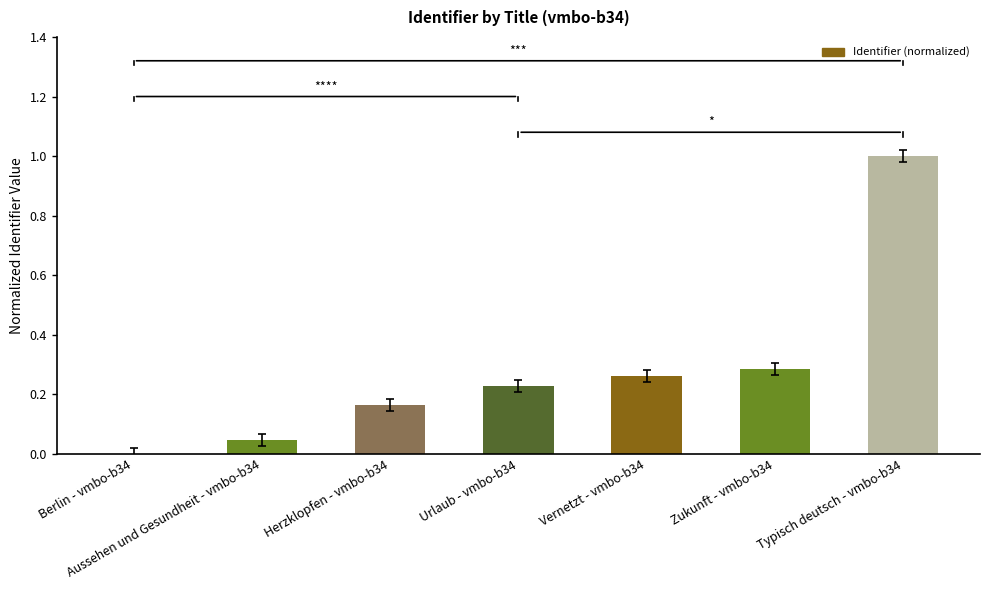

What is the greatest value displayed?

1.0